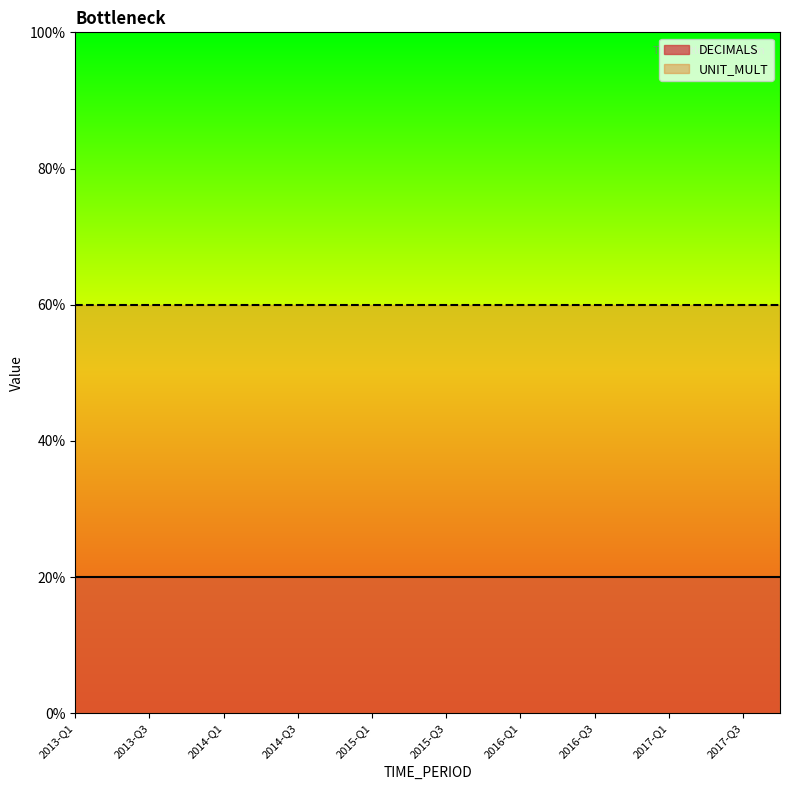

Reading right to left, extract all data points from this chart.

DECIMALS: 2017-Q4=2	2017-Q3=2	2017-Q2=2	2017-Q1=2	2016-Q4=2	2016-Q3=2	2016-Q2=2	2016-Q1=2	2015-Q4=2	2015-Q3=2	2015-Q2=2	2015-Q1=2	2014-Q4=2	2014-Q3=2	2014-Q2=2	2014-Q1=2	2013-Q4=2	2013-Q3=2	2013-Q2=2	2013-Q1=2
UNIT_MULT: 2017-Q4=6	2017-Q3=6	2017-Q2=6	2017-Q1=6	2016-Q4=6	2016-Q3=6	2016-Q2=6	2016-Q1=6	2015-Q4=6	2015-Q3=6	2015-Q2=6	2015-Q1=6	2014-Q4=6	2014-Q3=6	2014-Q2=6	2014-Q1=6	2013-Q4=6	2013-Q3=6	2013-Q2=6	2013-Q1=6